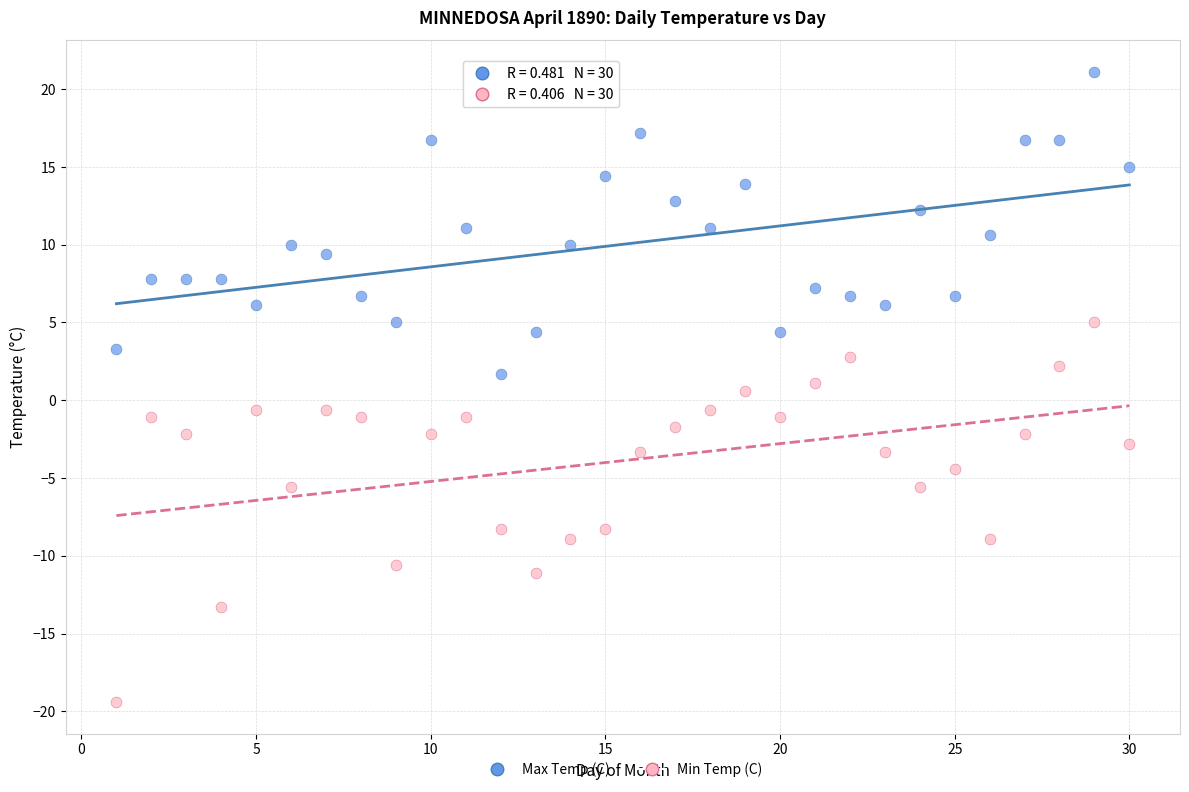

Which series contains the lowest Y value?

Min Temp (C)